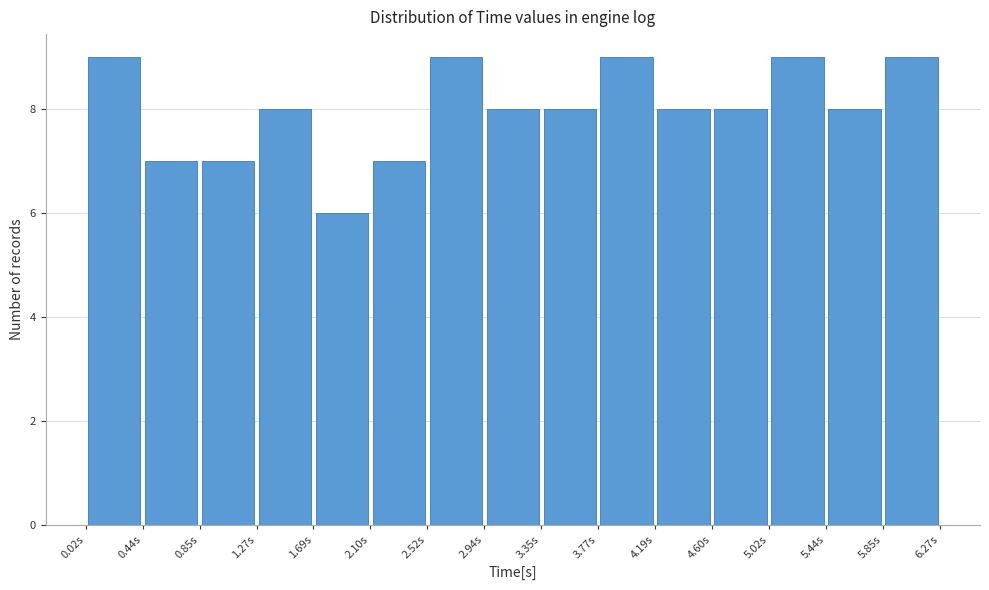

Reading left to right, transcribe this chart: for each bar, give the range it covers on the x-axis and its height. Neither the bar edges nor the heights are printed on the chart, so give them approximately, as read against the axes.

0.00 to 0.45: 9
0.45 to 0.85: 7
0.85 to 1.25: 7
1.25 to 1.70: 8
1.70 to 2.10: 6
2.10 to 2.50: 7
2.50 to 2.95: 9
2.95 to 3.35: 8
3.35 to 3.75: 8
3.75 to 4.20: 9
4.20 to 4.60: 8
4.60 to 5.00: 8
5.00 to 5.45: 9
5.45 to 5.85: 8
5.85 to 6.25: 9